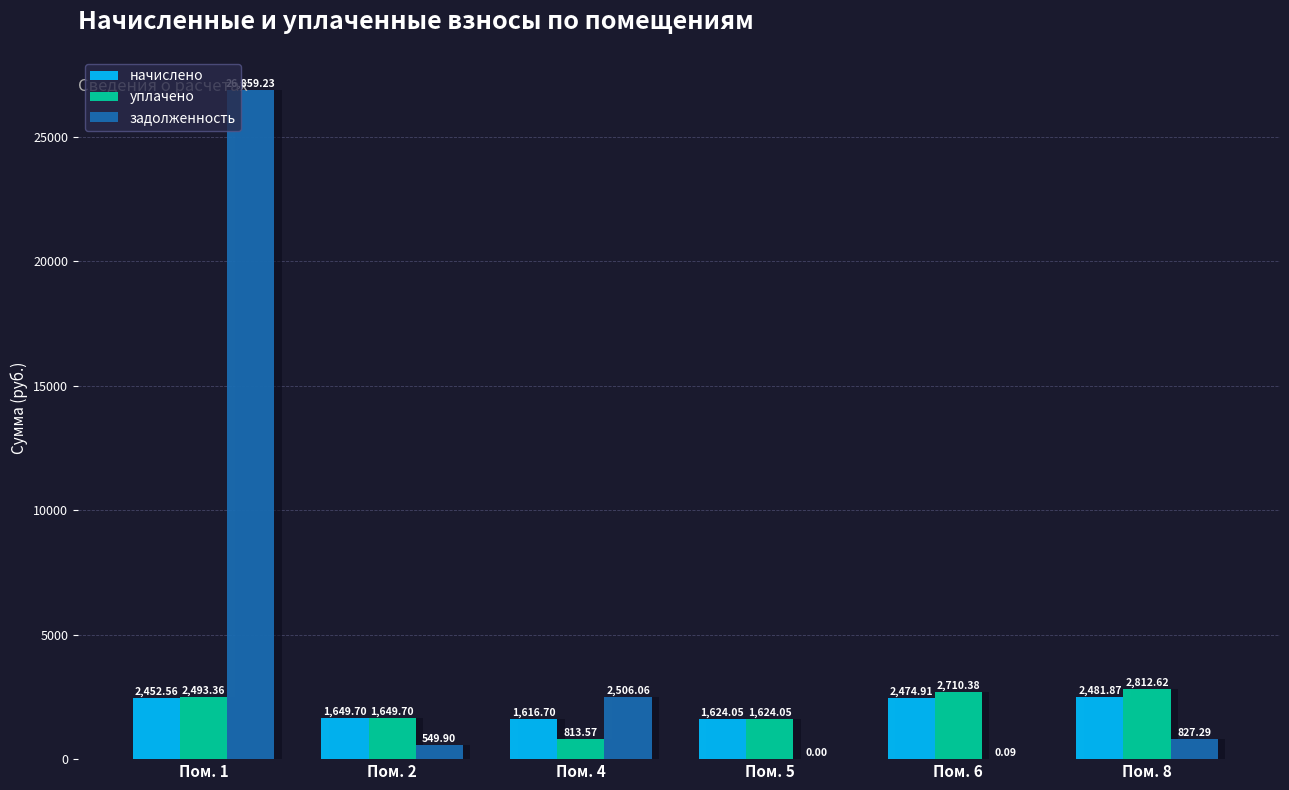

Reading left to right, list all the values displayed in this chart.

начислено: 2452.6	1649.7	1616.7	1624.0	2474.9	2481.9
уплачено: 2493.4	1649.7	813.6	1624.0	2710.4	2812.6
задолженность: 26859.2	549.9	2506.1	0.0	0.1	827.3